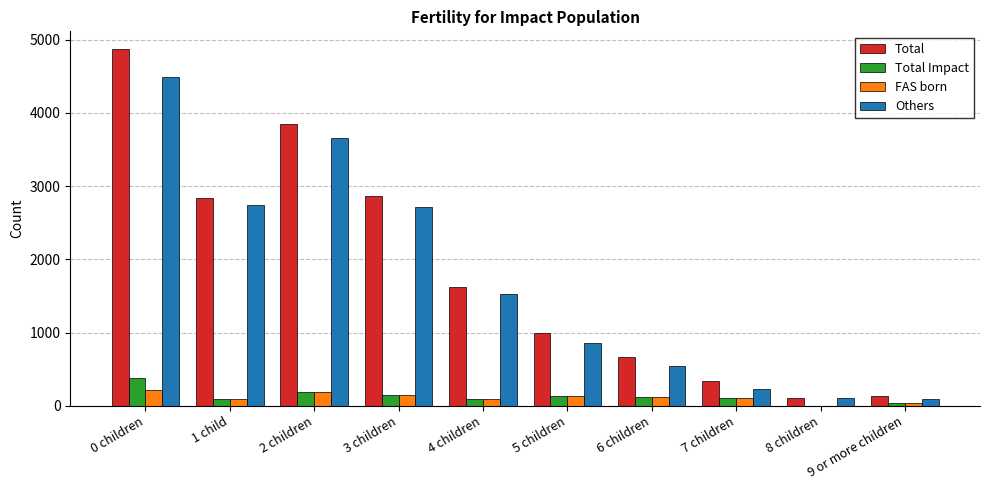

Which series changed the most between 6 children and 8 children?

Total